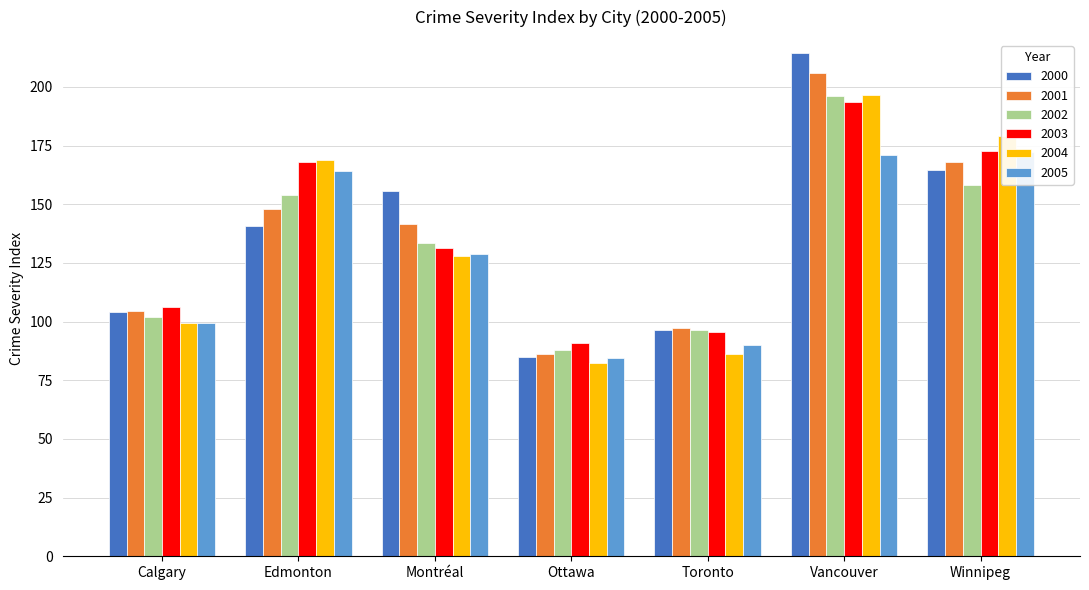

What is the difference between the maximum and minimum values in the crimeseverityindex2002 series?

107.9